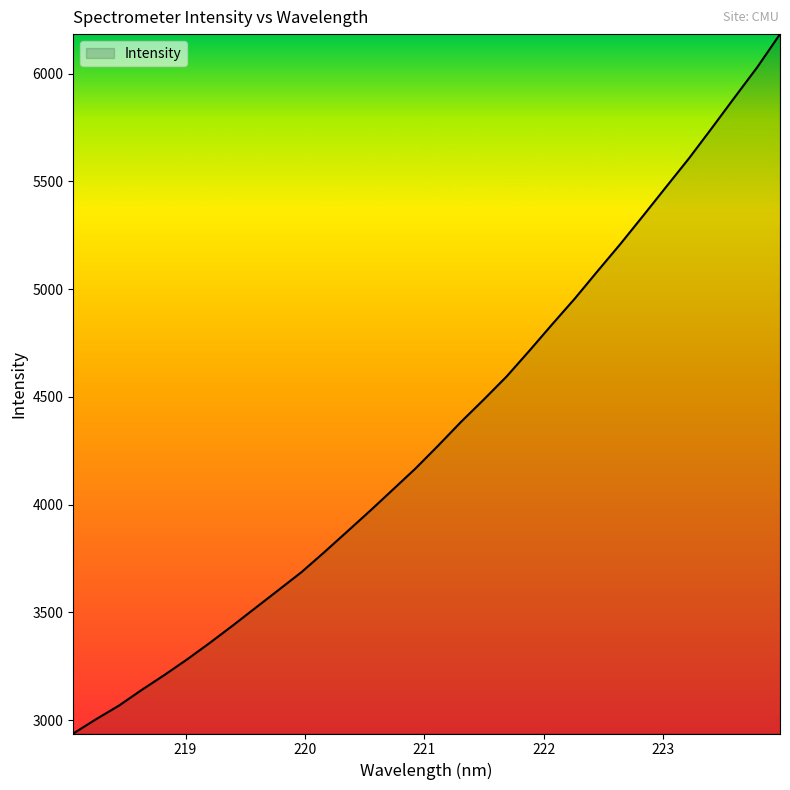

What is the maximum value shown in the chart?

6183.0